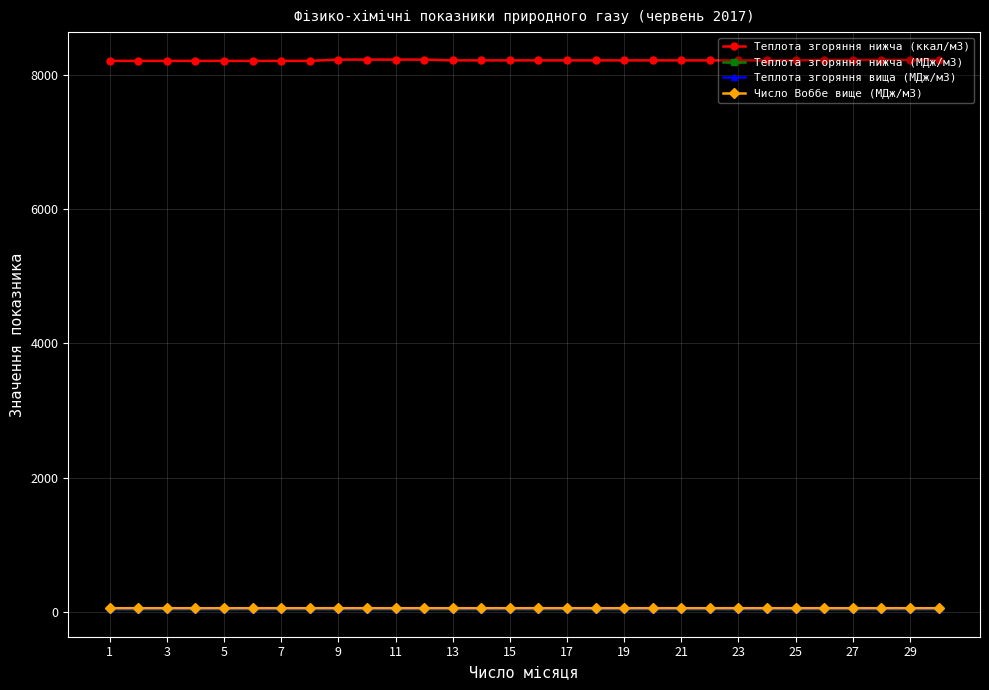

What is the value of the Теплота згоряння нижча (ккал/м3) point at the 27th from the left?

8230.6